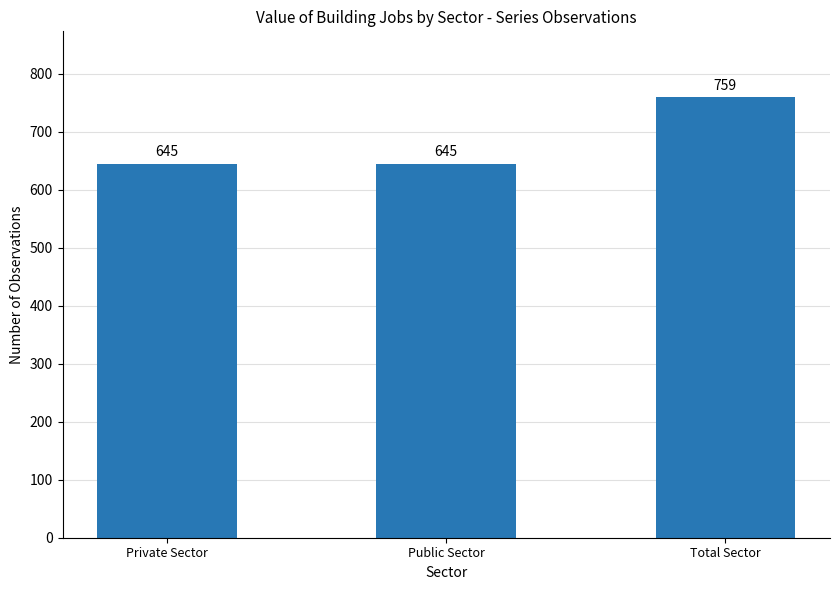

Is it true that the value at Public Sector is 331?

False